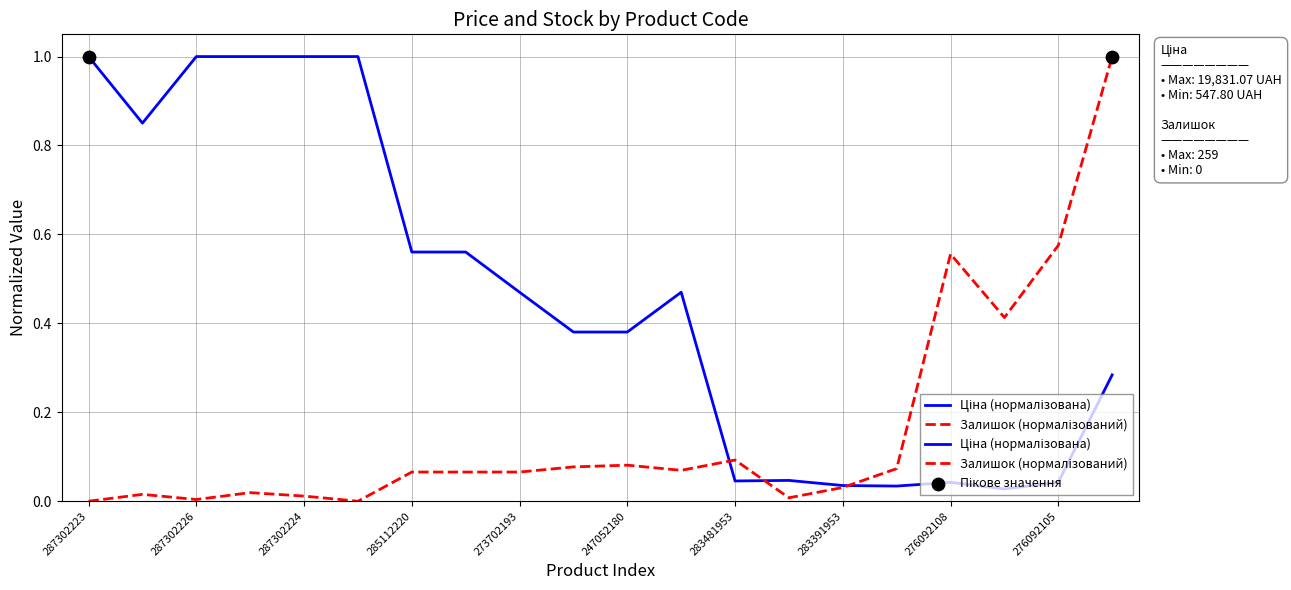

How many lines are shown in the chart?

2